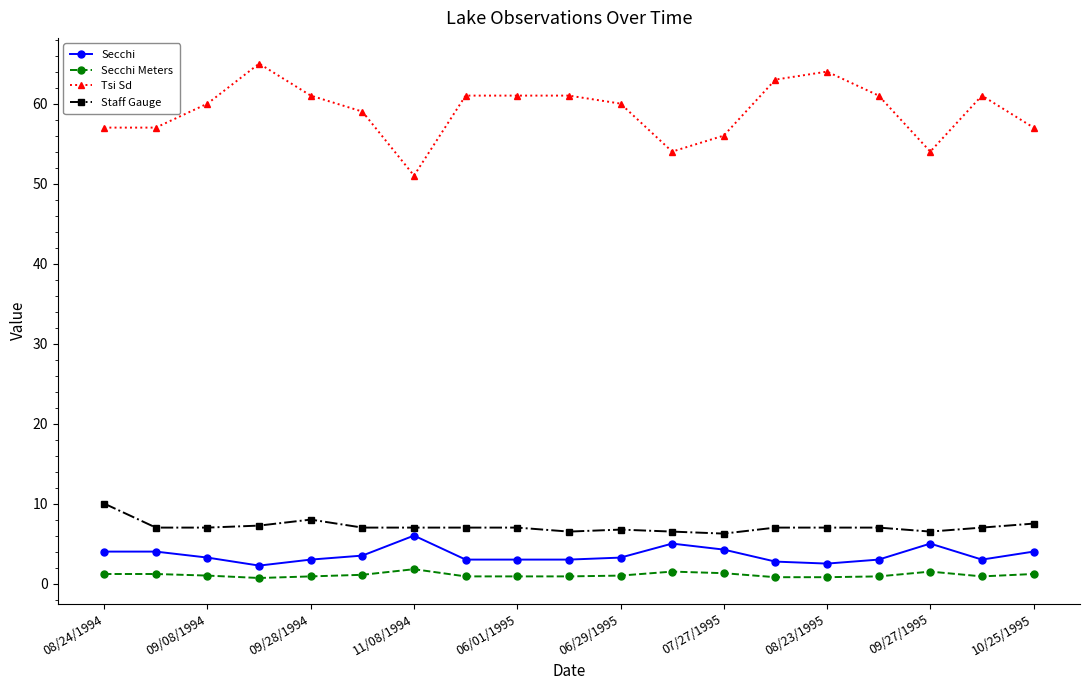

What is the average value of the Secchi series?

3.6